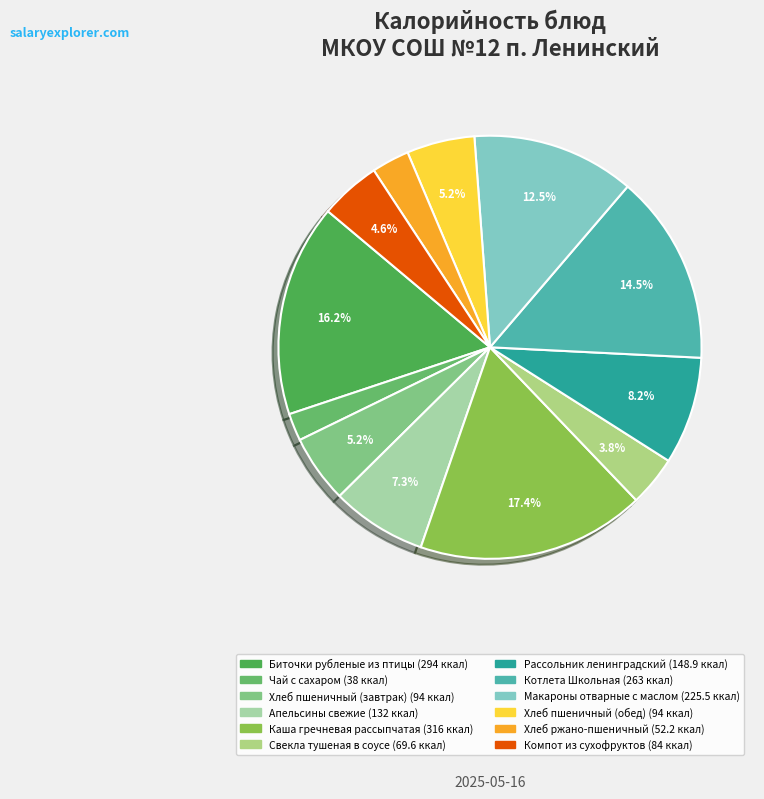

Which category has the smallest portion of the pie?

Чай с сахаром